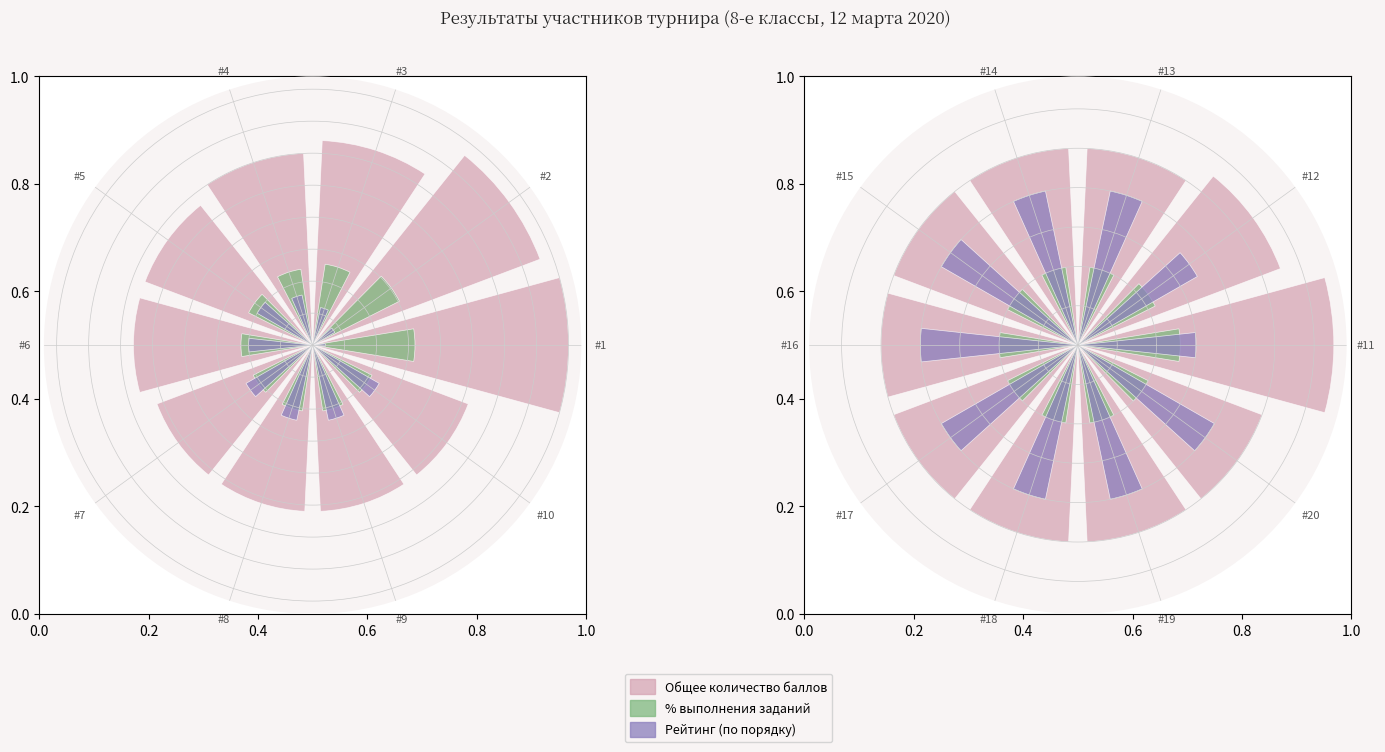

How many data points in Рейтинг (по порядку) are less than 8?

2